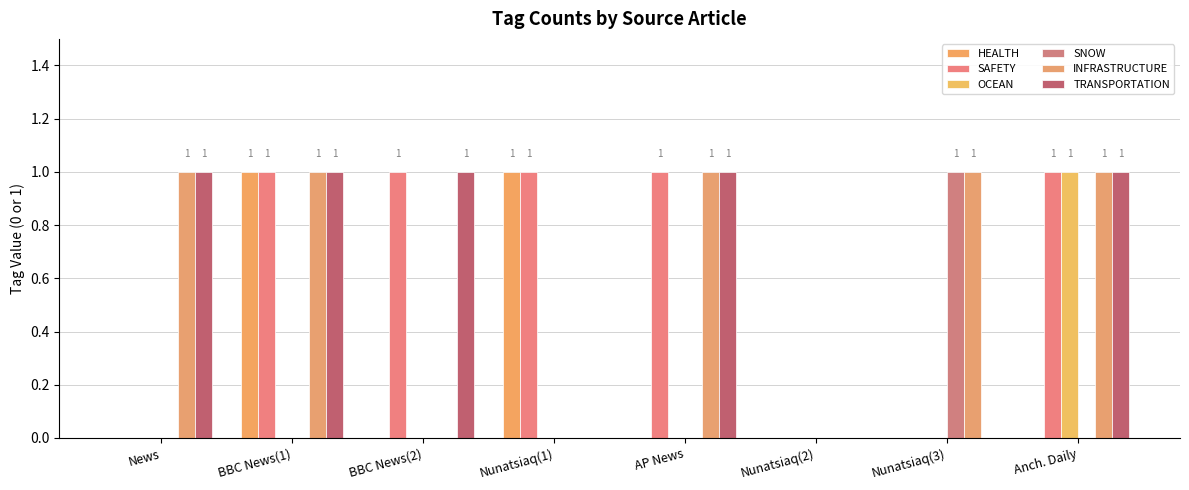

True or false: SAFETY has a value of 1 at AP News.

True